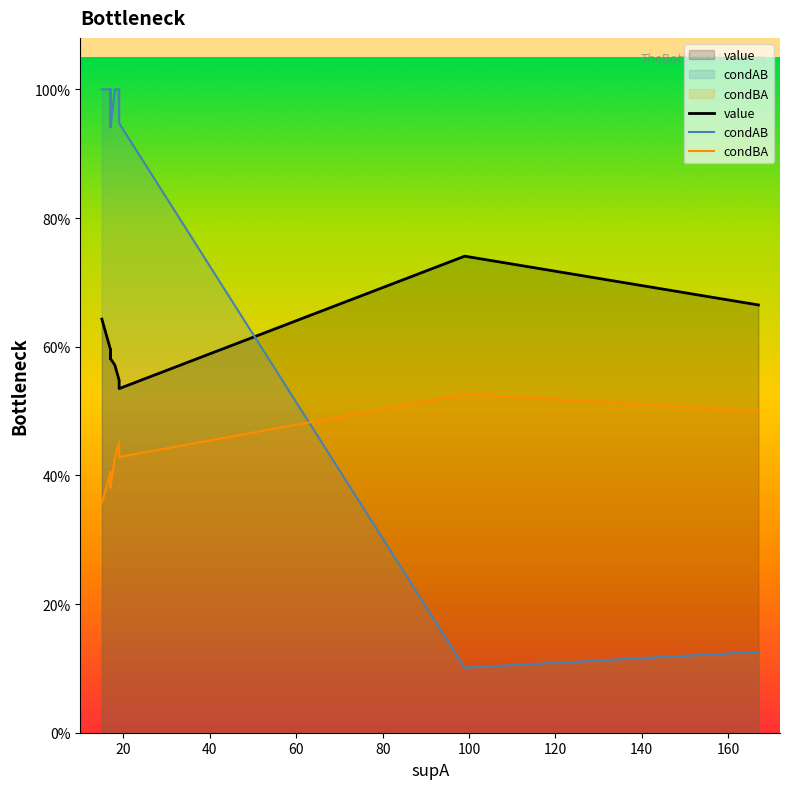

Which series ends up on top after the final intersection of condAB and value?

value